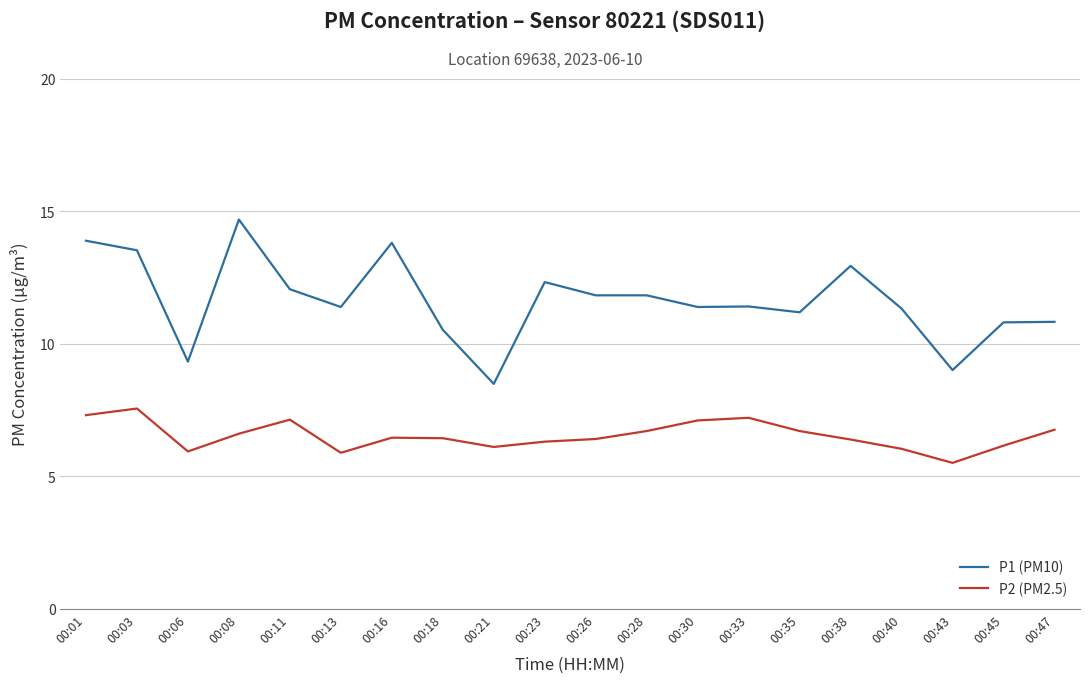

What is the sum of all P2 (PM2.5) values?

130.6